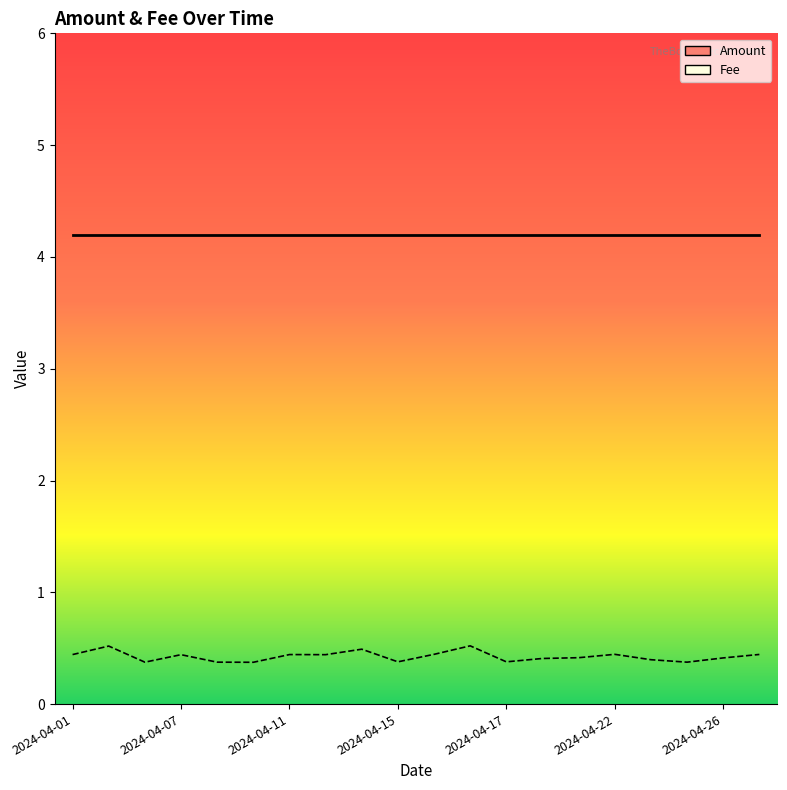

True or false: there are more than 2 points higher than both neighbors.

True